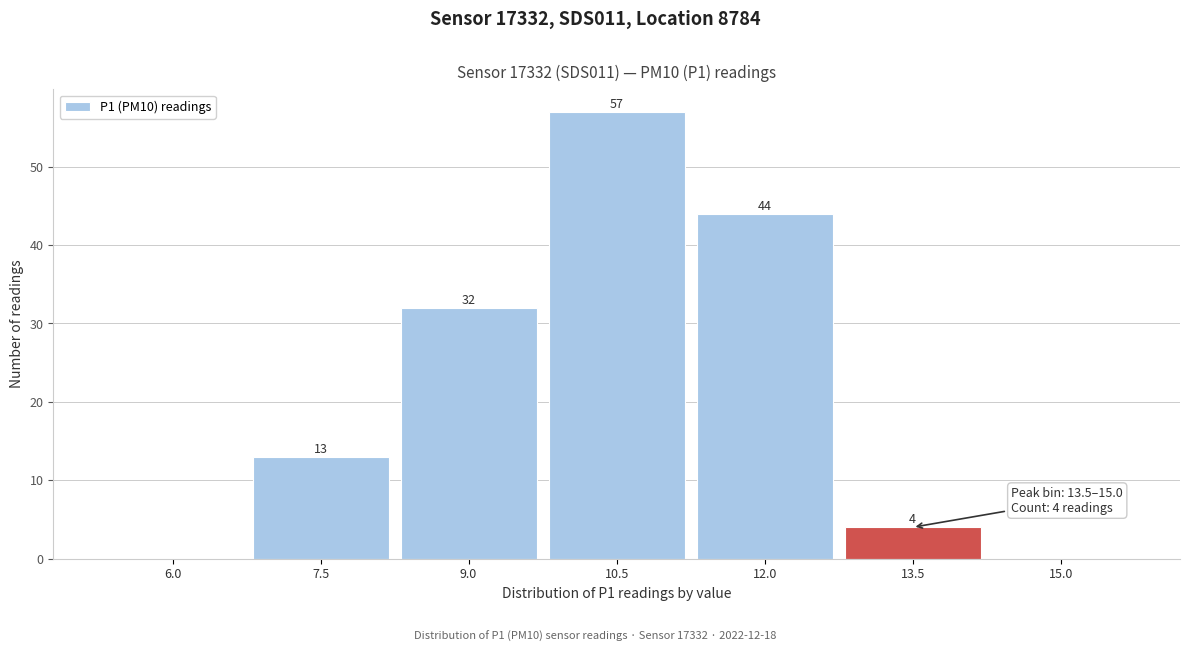

Reading left to right, what are all the values shown in this chart?

6.0=0	7.5=13	9.0=32	10.5=57	12.0=44	13.5=4	15.0=0